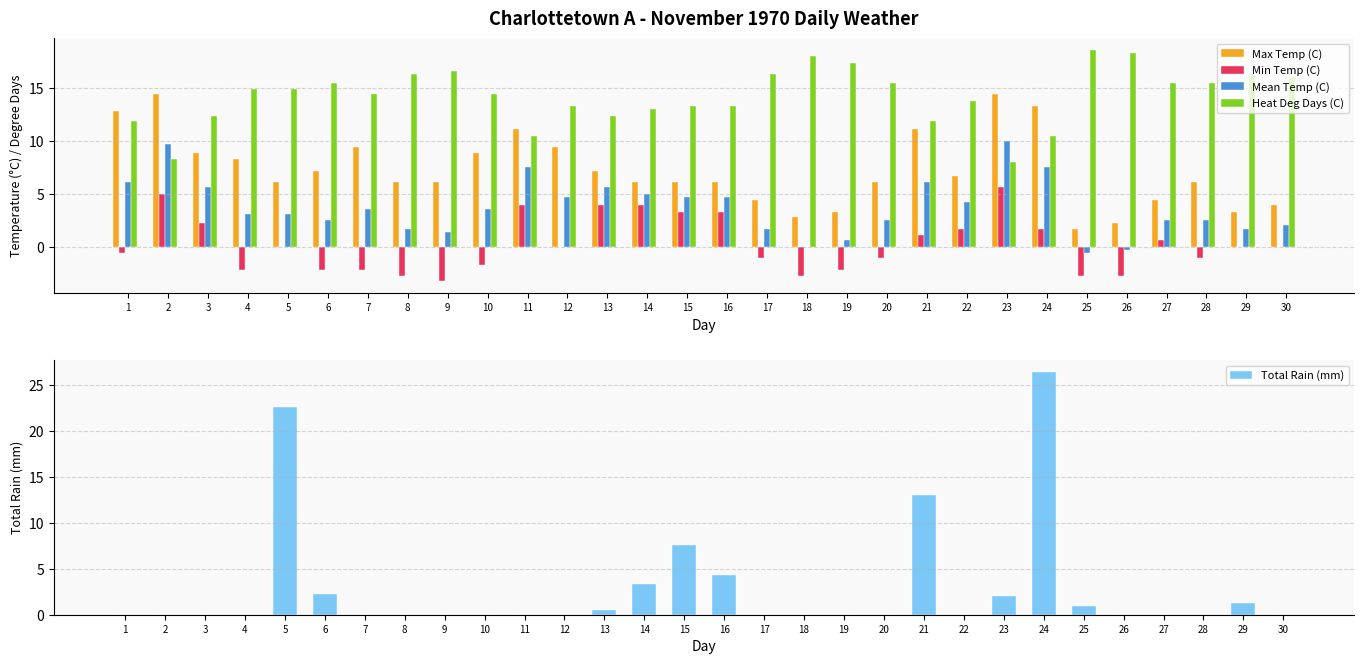

What are all the series names shown in the legend?

Max Temp (C), Min Temp (C), Mean Temp (C), Heat Deg Days (C), Total Rain (mm)